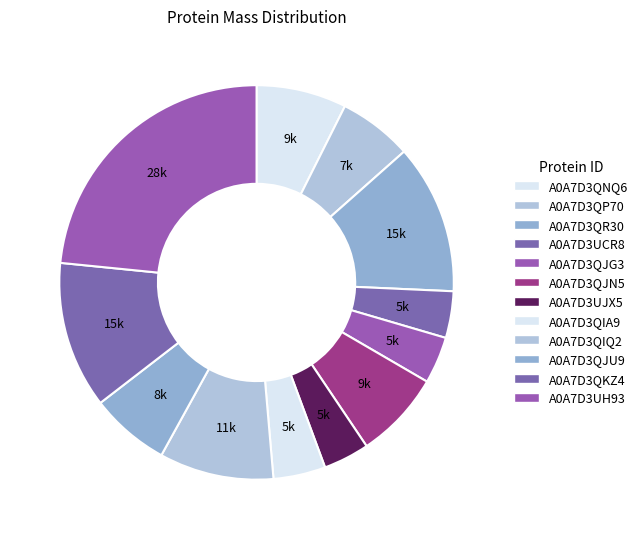

To the nearest percent, what portion does A0A7D3UH93 represent?

23%